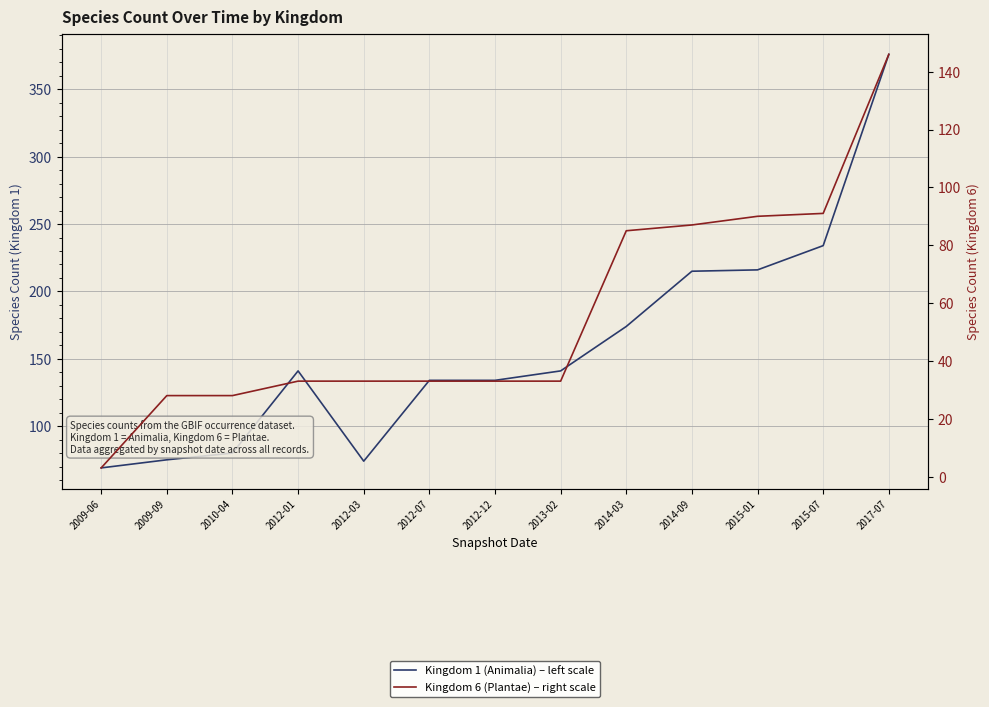

Reading left to right, extract all data points from this chart.

Kingdom 1 (Animalia) – left scale: 69	75	80	141	74	134	134	141	174	215	216	234	376
Kingdom 6 (Plantae) – right scale: 3	28	28	33	33	33	33	33	85	87	90	91	146